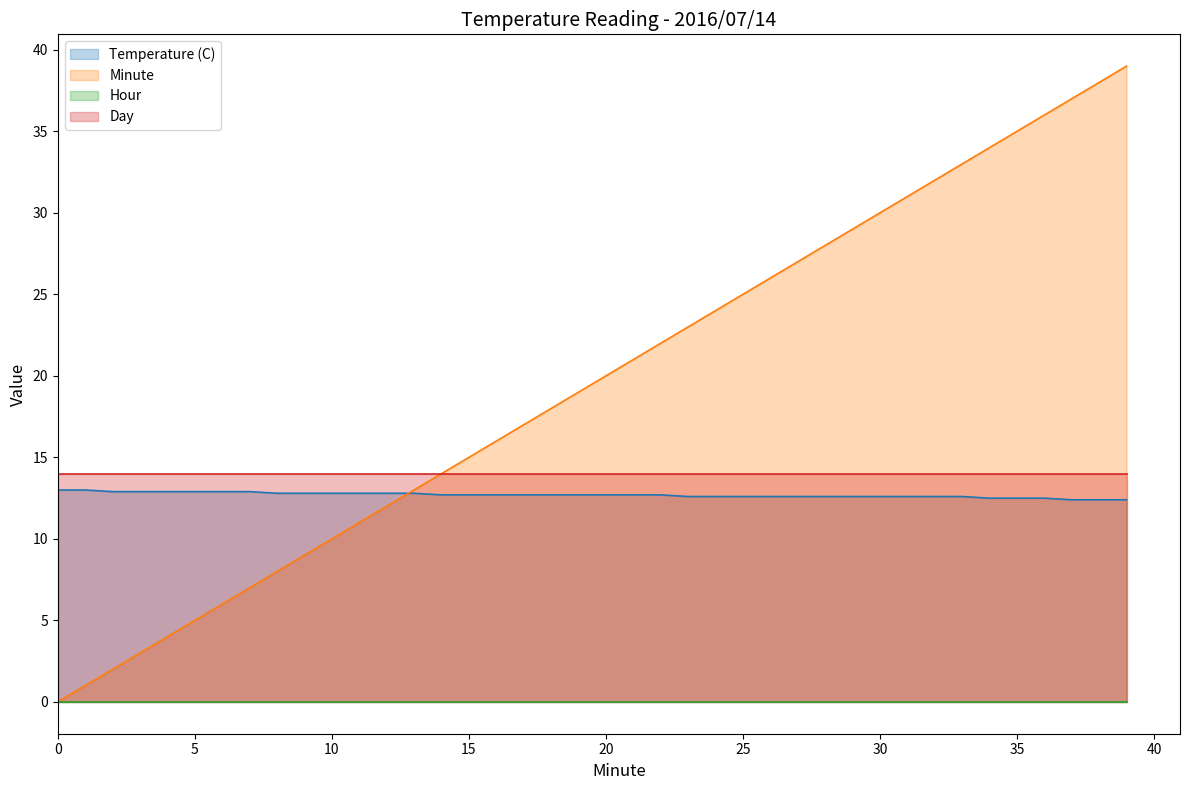

Between 5 and 20, which series saw the biggest shift?

Minute